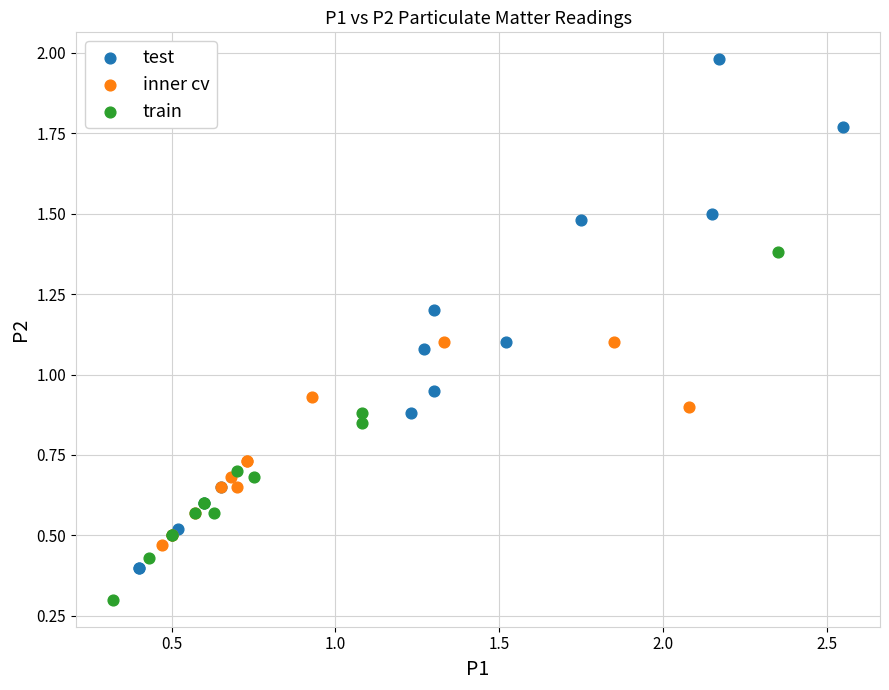

Which series has the widest spread of Y values?

test